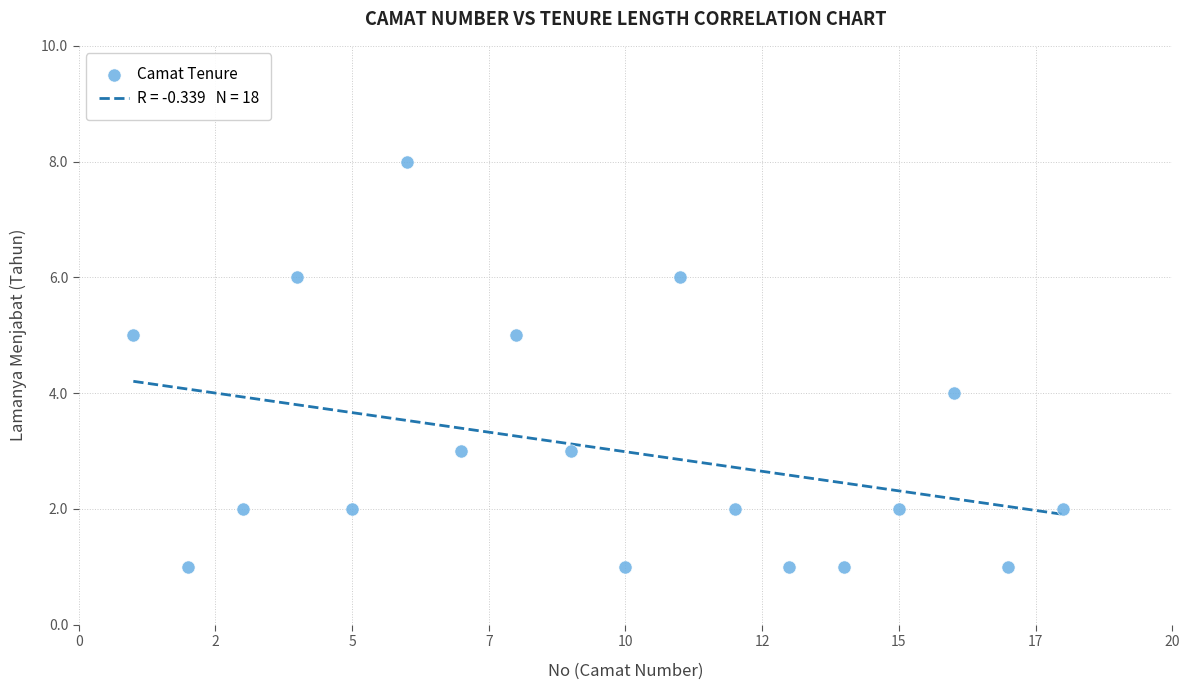

What is the range of Y values (max minus min)?

7